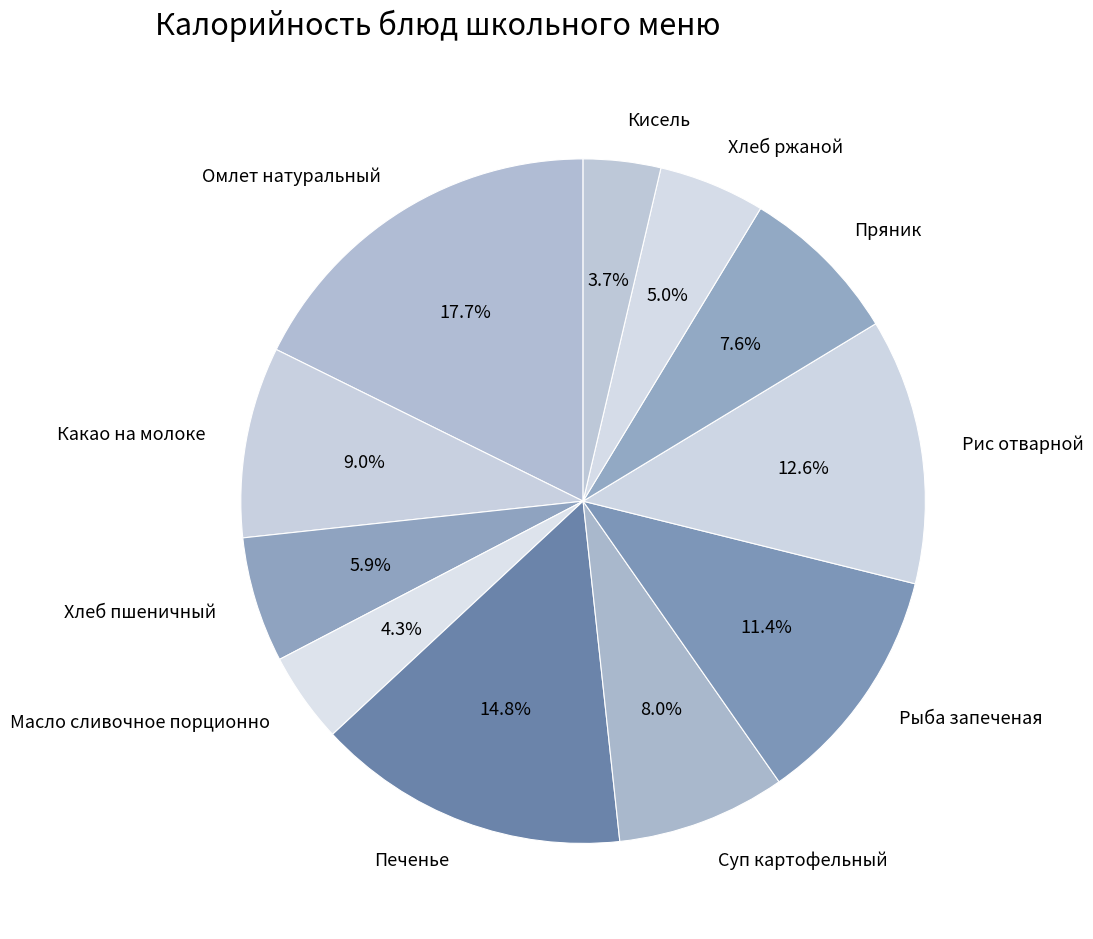

What is the smallest slice in the pie chart?

Кисель